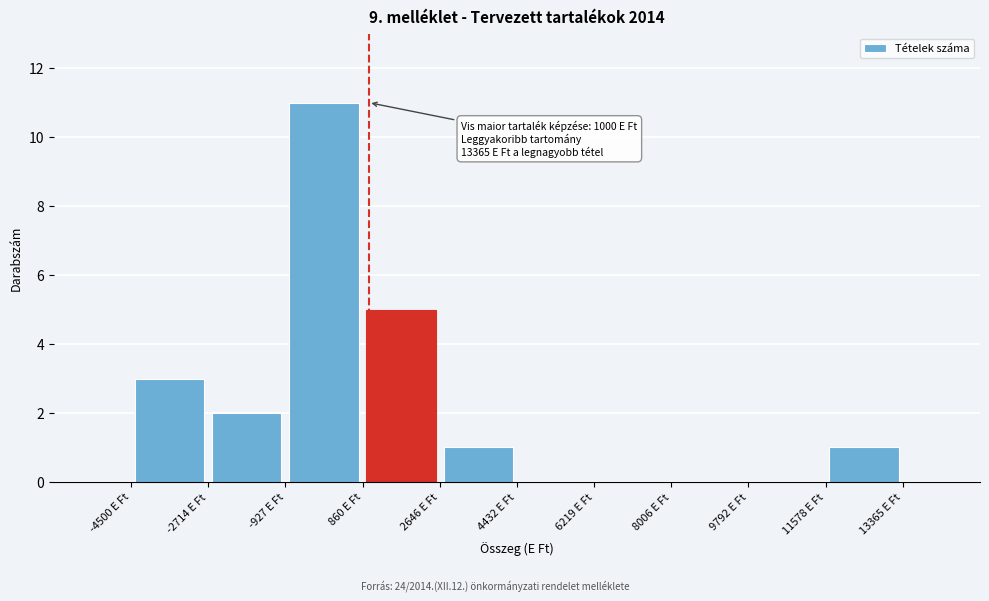

Over which range of the x-axis is the bar tallest?

-1000 to 800